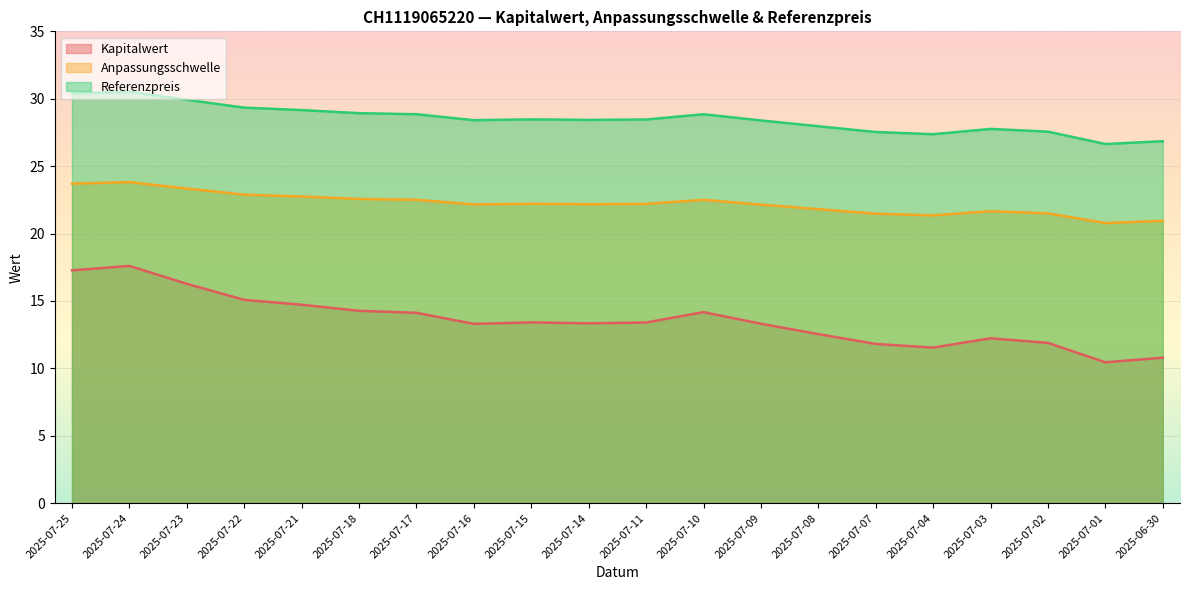

What is the value of the Anpassungsschwelle point at the 12th from the left?

22.5